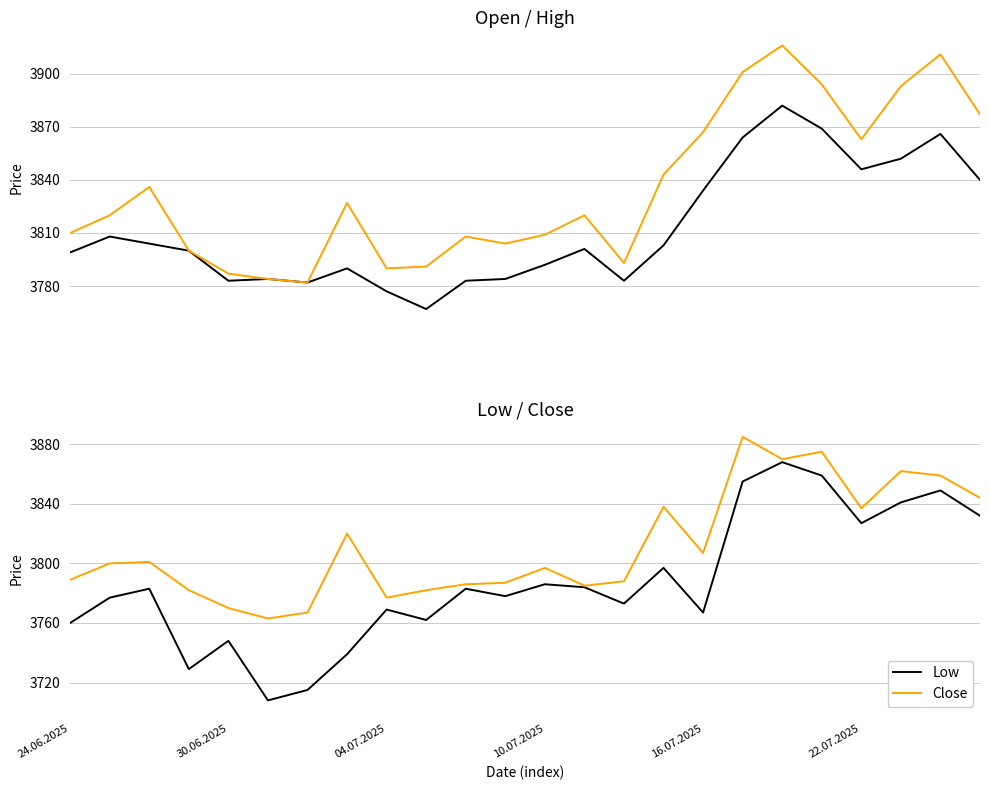

True or false: High and Low cross at least once.

False